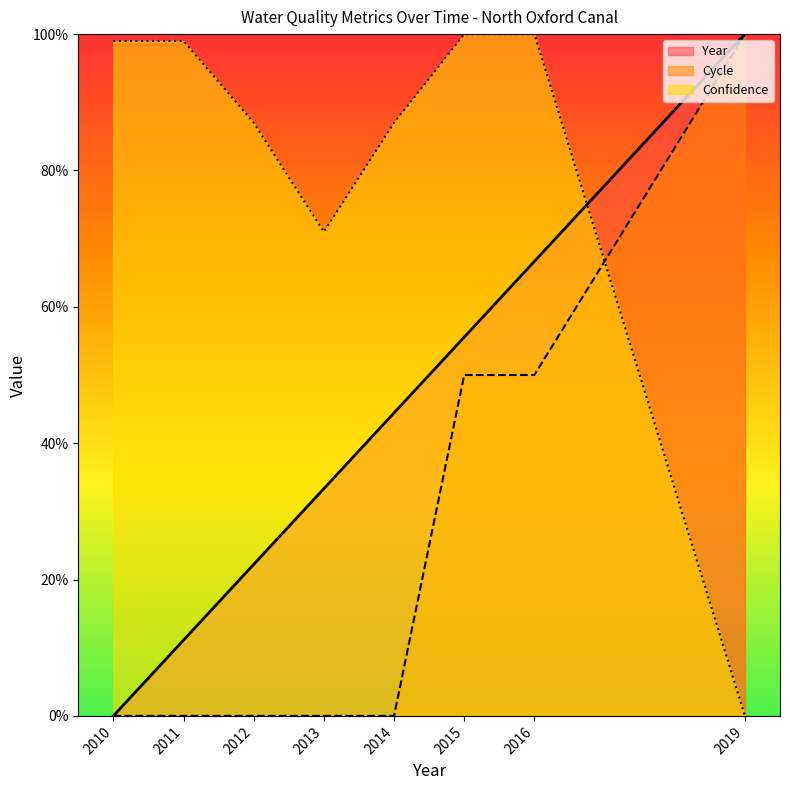

How many data points in Confidence are above 99?

2